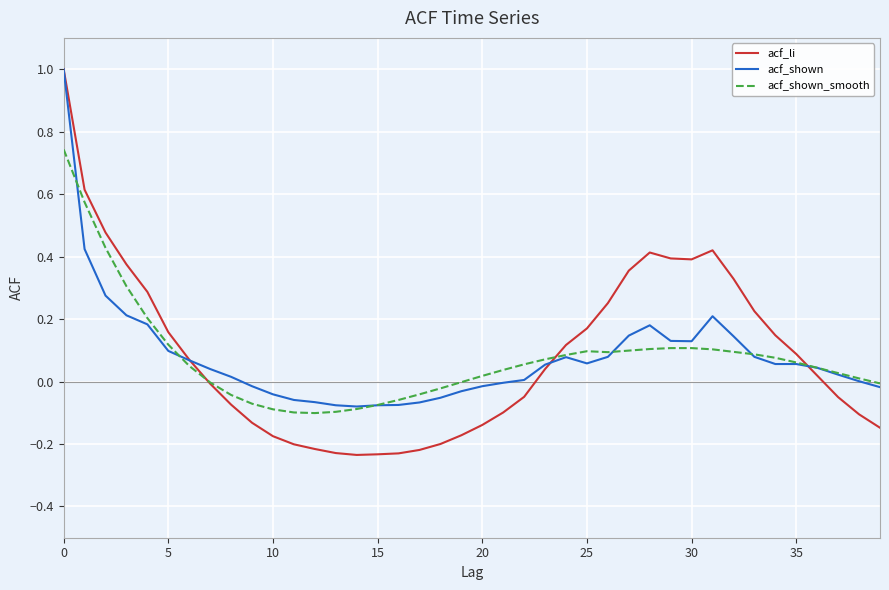

What is the value of the acf_shown point at the 12th from the left?

-0.1